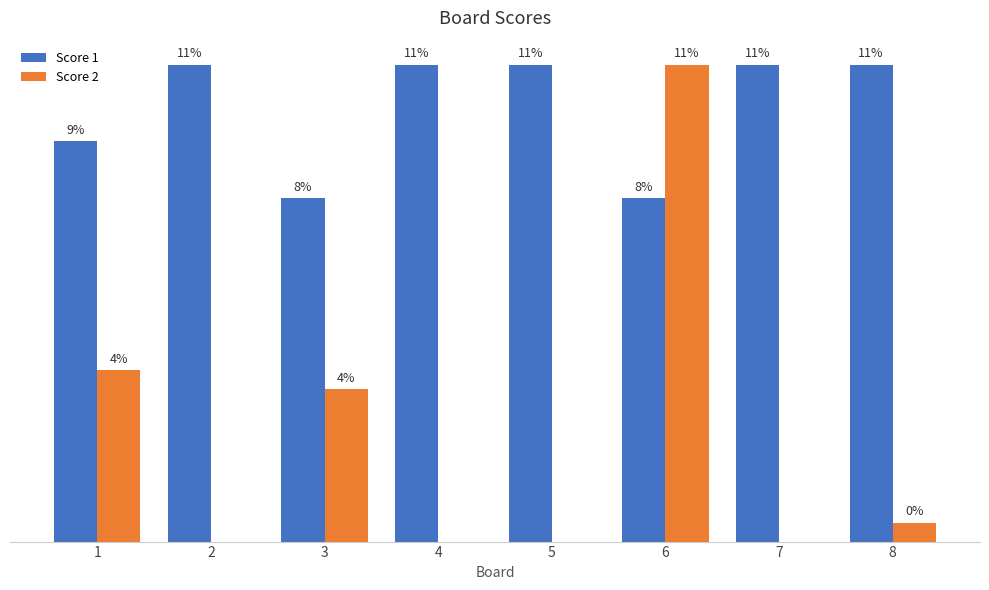

What is the sum of the Score 1 values at 3 and 6?

36